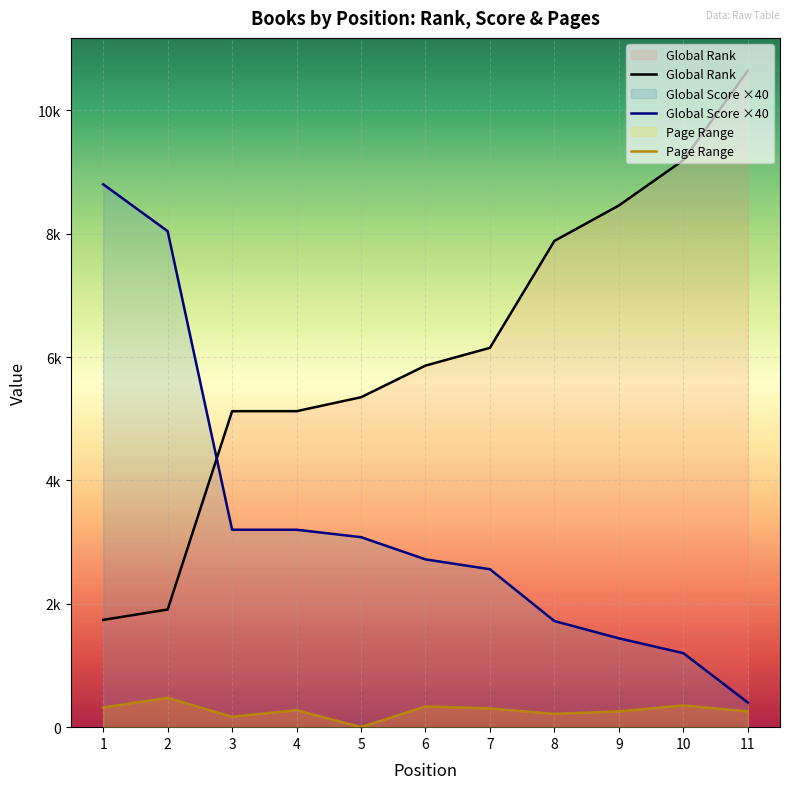

True or false: Global Rank and Global Score ×40 cross at least once.

True